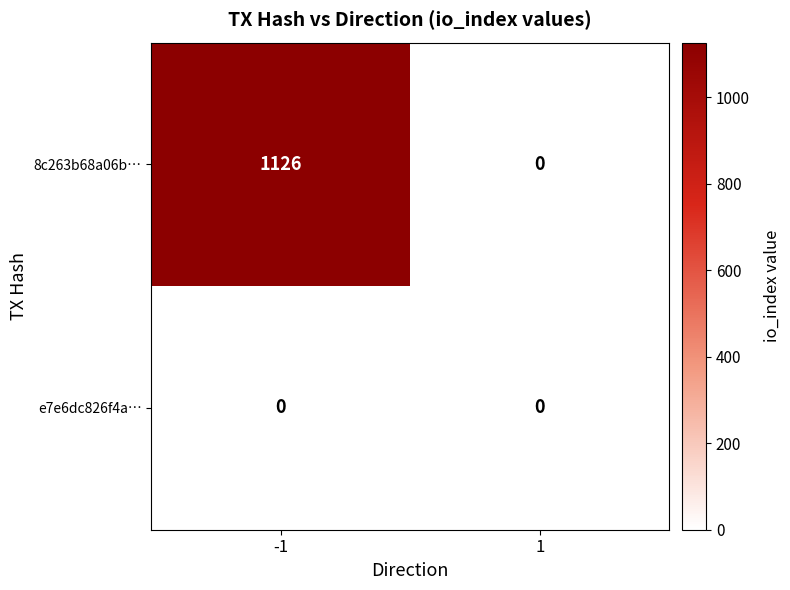

At which category does the chart reach its peak across all series?

-1